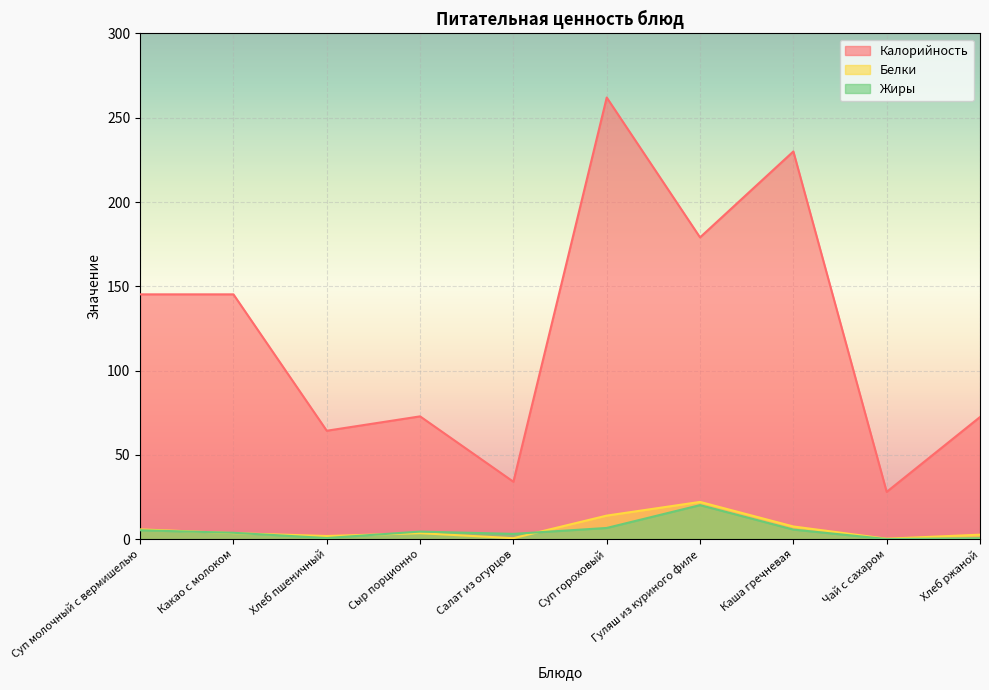

At which category is the sum across all series the highest?

Суп гороховый